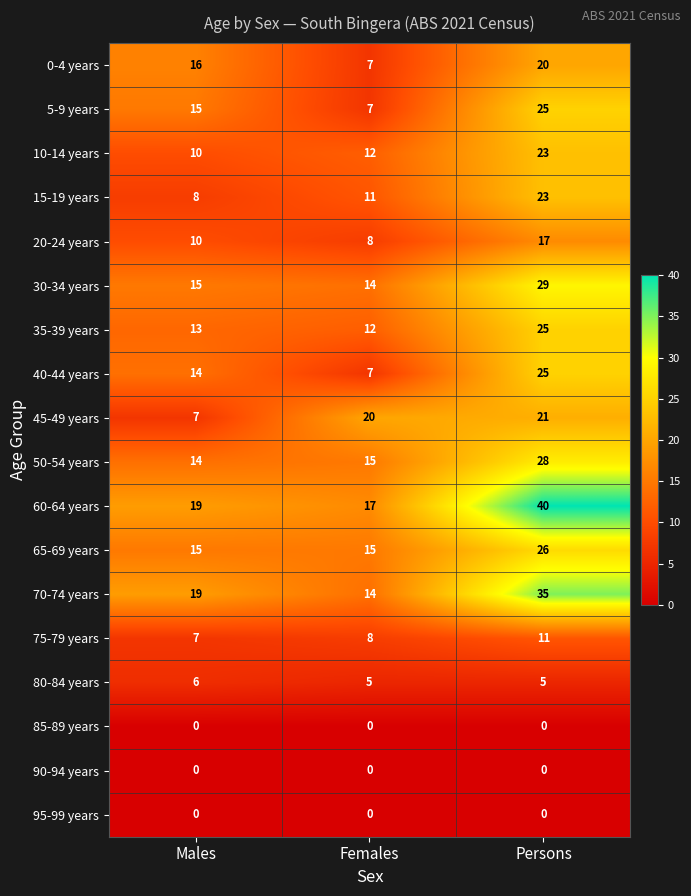

At which label is 35-39 years closest to 18?

Males